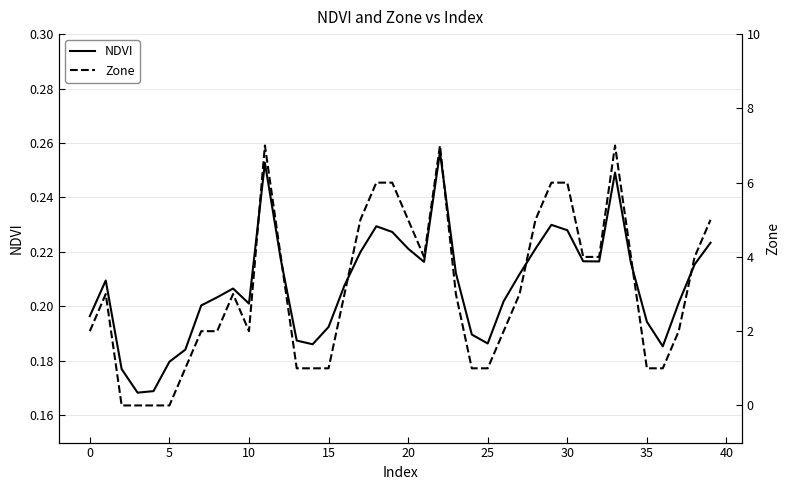

What is the difference between the maximum and minimum values in the NDVI series?

0.1